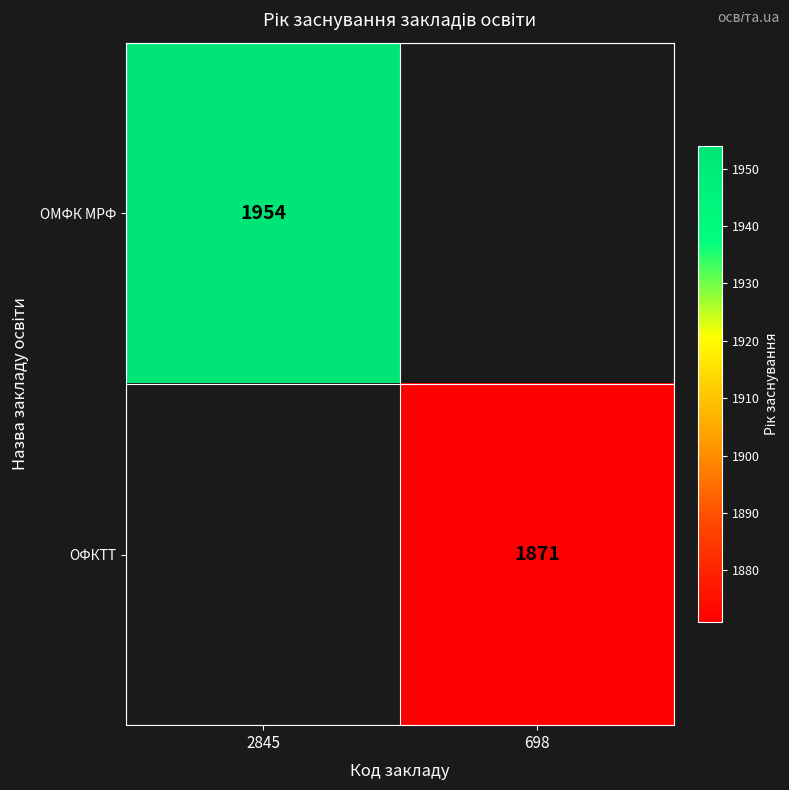

Is it true that ОФКТТ equals 393 at 698?

False